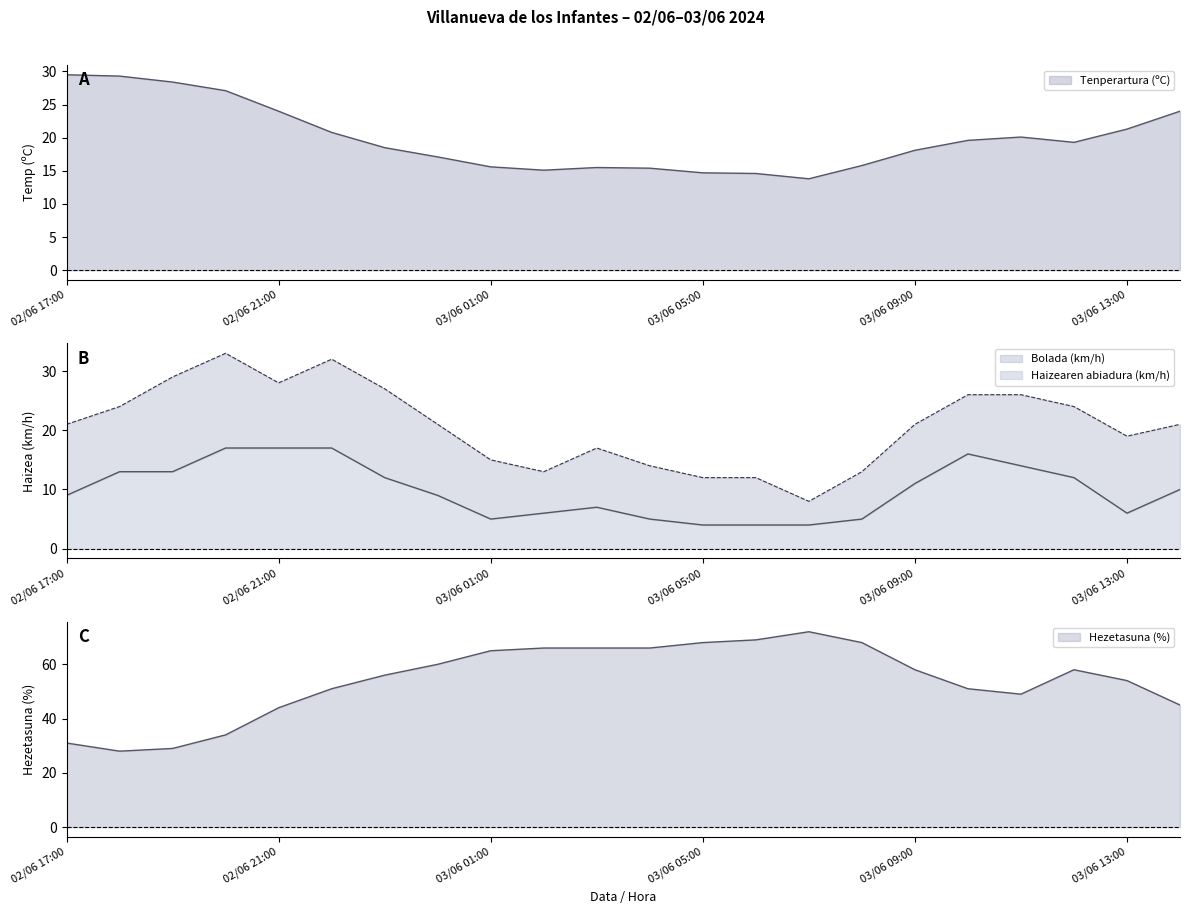

What is the value of the Bolada (km/h) point at the 17th from the left?

21.0